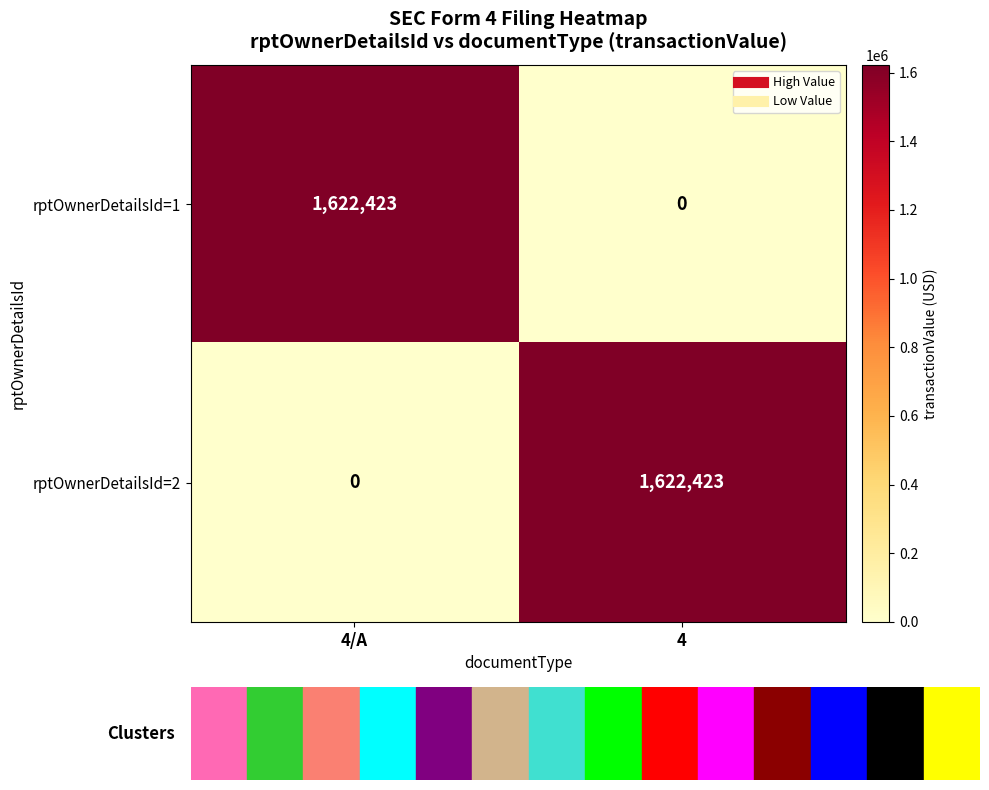

Reading right to left, list all the values displayed in this chart.

rptOwnerDetailsId=1: 4=0	4/A=1622423
rptOwnerDetailsId=2: 4=1622423	4/A=0